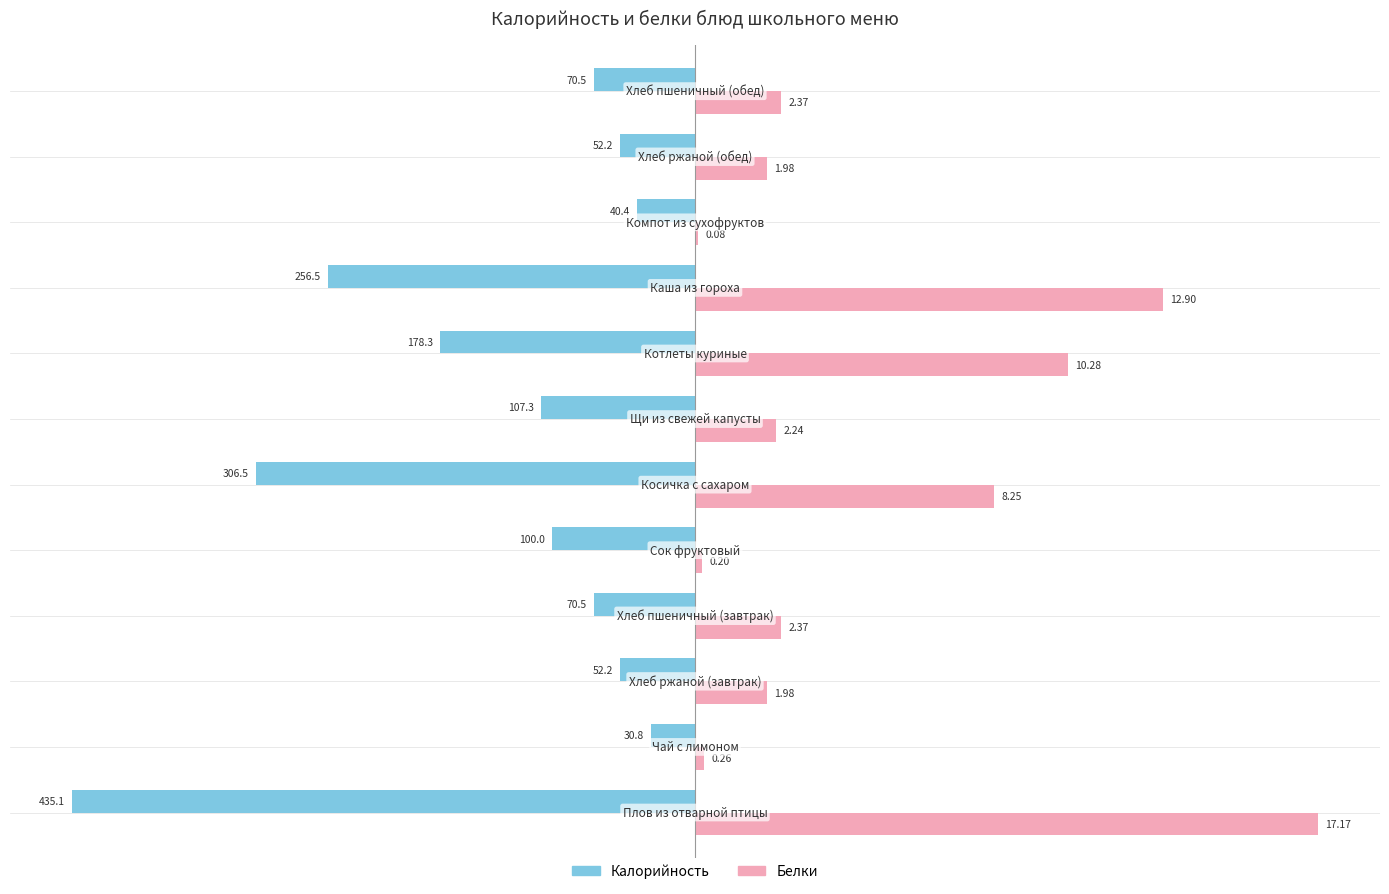

What is the minimum value shown in the chart?

-435.1